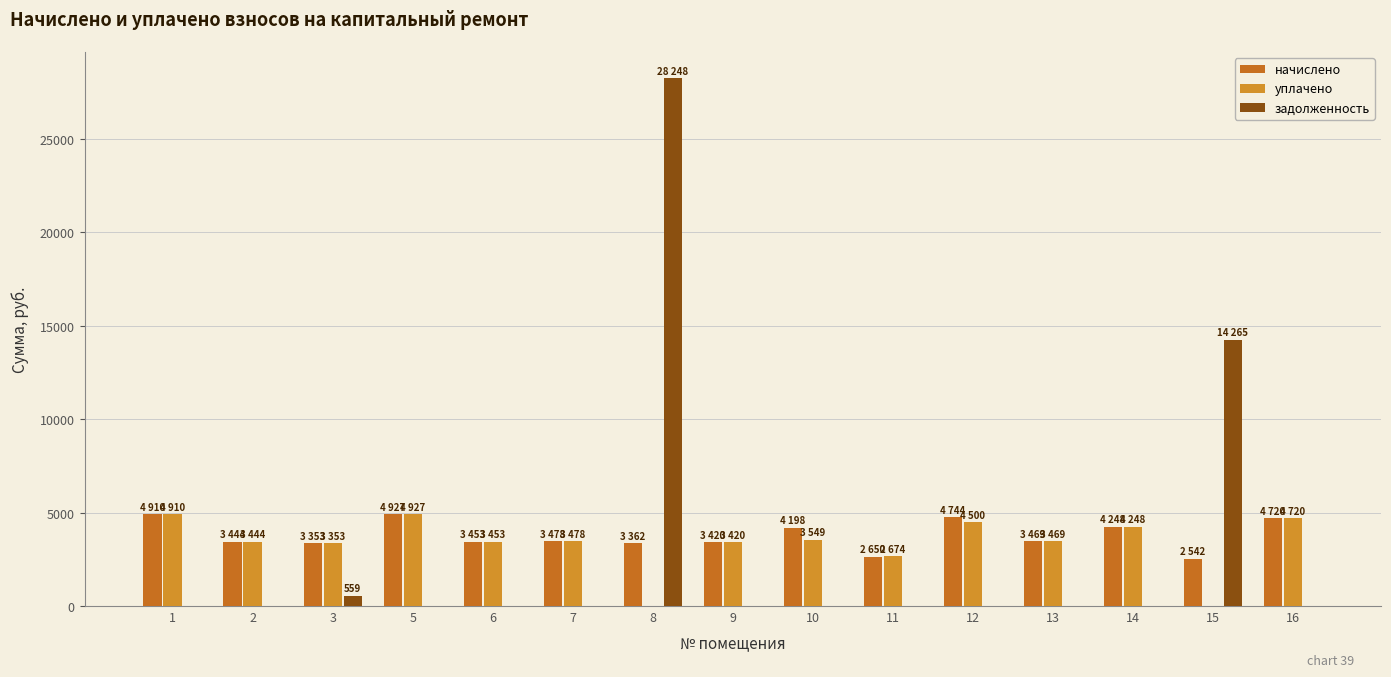

Where does the начислено series first go above 3469?

1